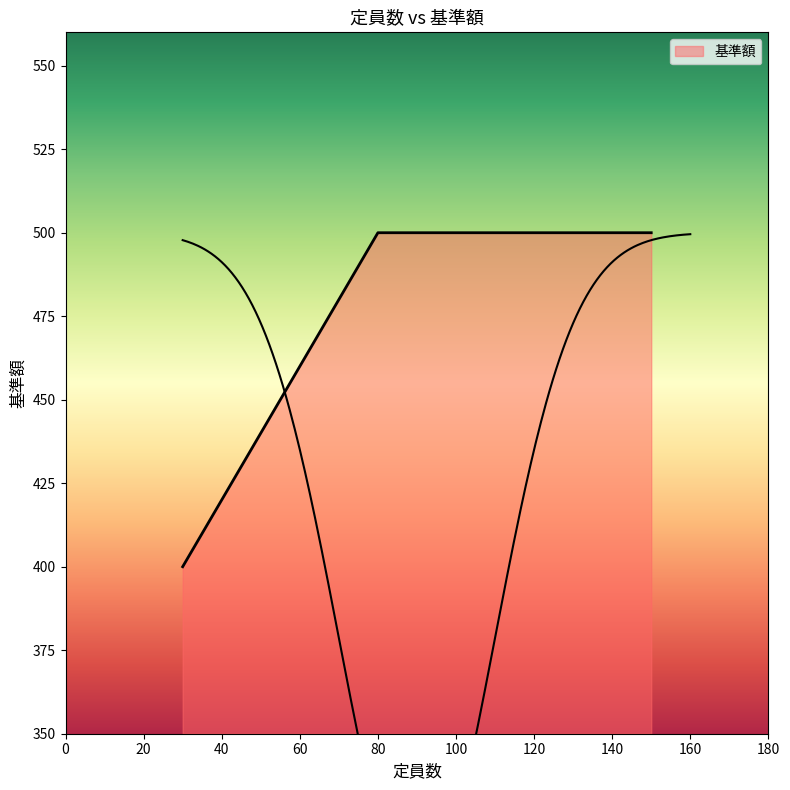

What is the smallest value displayed?

400